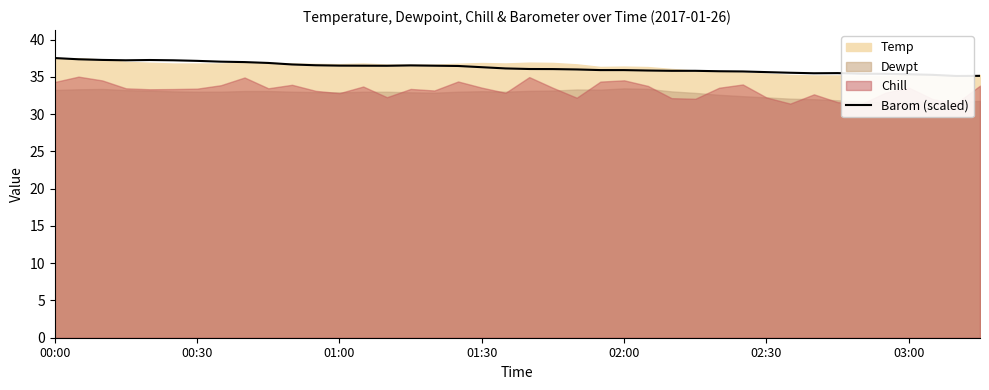

How many data points does each series have?

40